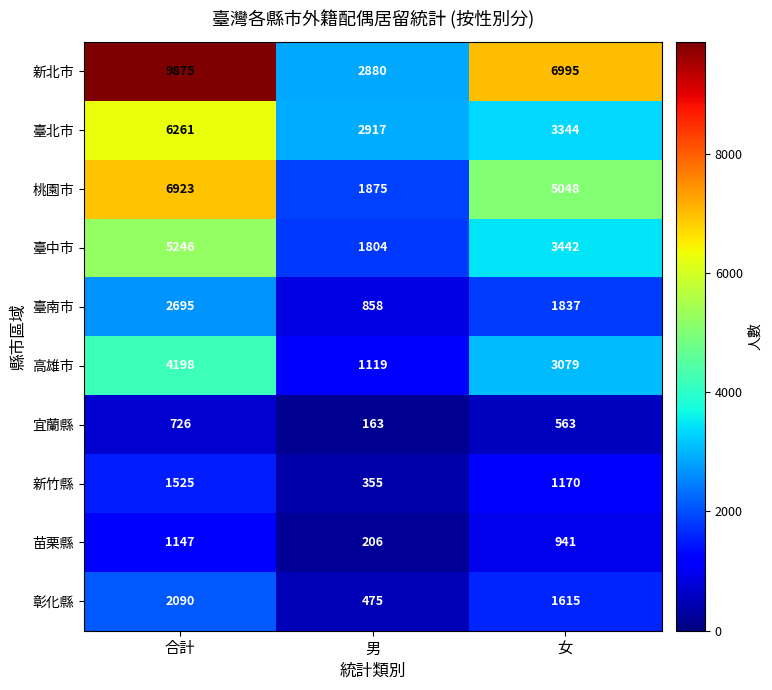

Which category has the lowest value across all series?

男